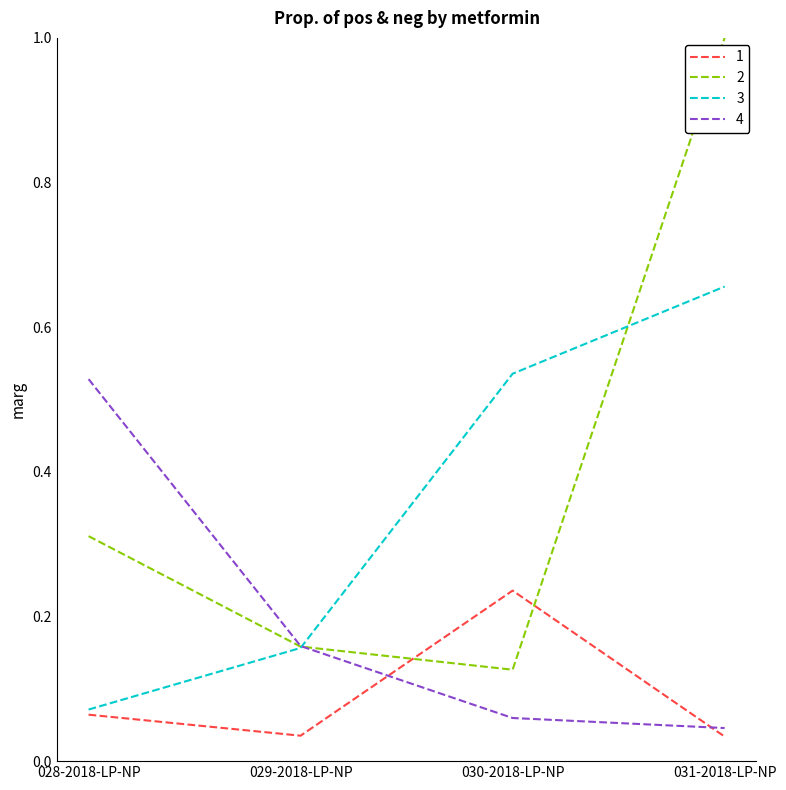

True or false: 2 has a value of 0.1 at 028-2018-LP-NP.

False